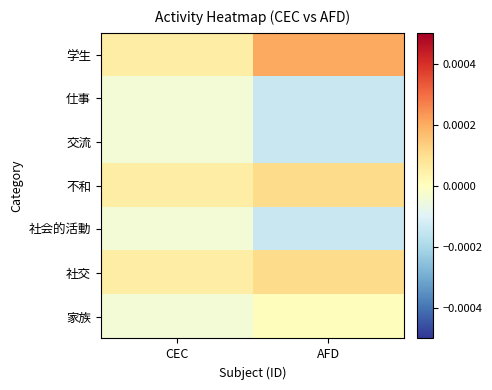

Reading left to right, transcribe all the data shown in this chart.

学生: CEC=0.0	AFD=0.0
仕事: CEC=-0.0	AFD=-0.0
交流: CEC=-0.0	AFD=-0.0
不和: CEC=0.0	AFD=0.0
社会的活動: CEC=-0.0	AFD=-0.0
社交: CEC=0.0	AFD=0.0
家族: CEC=-0.0	AFD=0.0